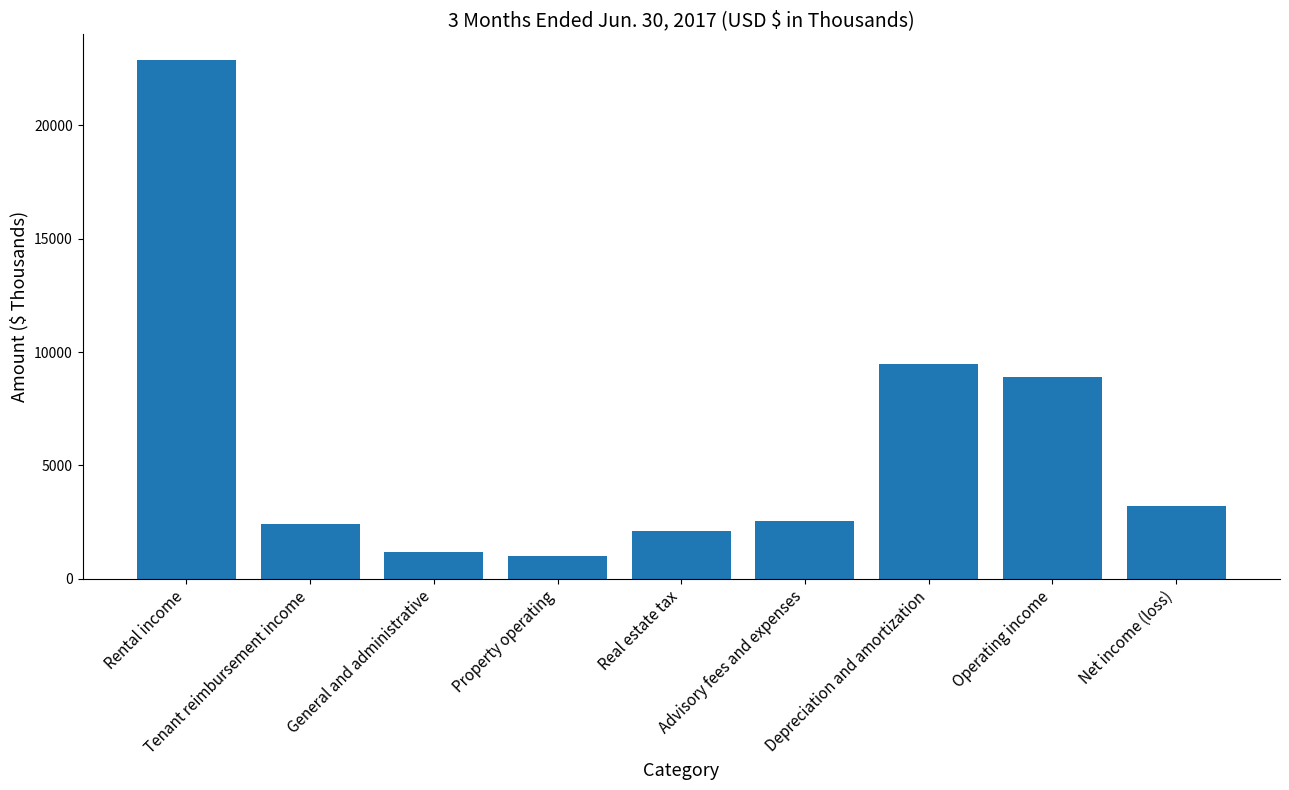

What is the smallest value displayed?

1007